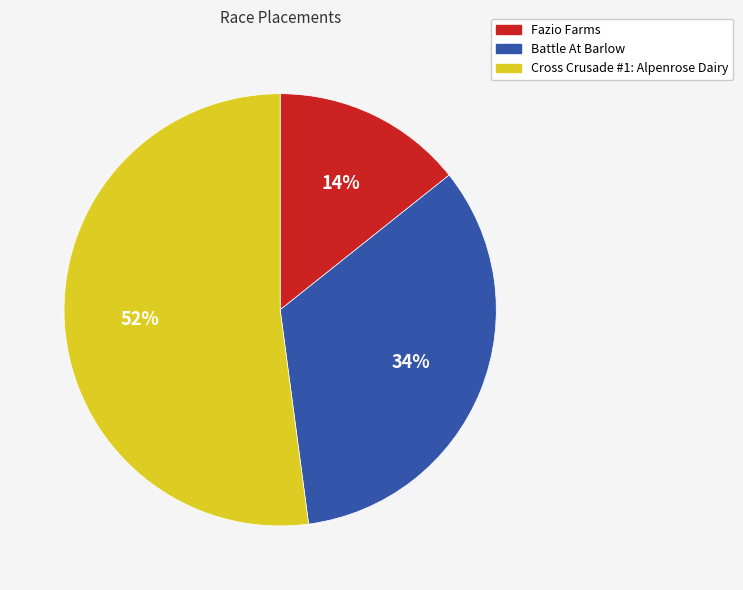

To the nearest percent, what percentage of the pie is Fazio Farms?

14%